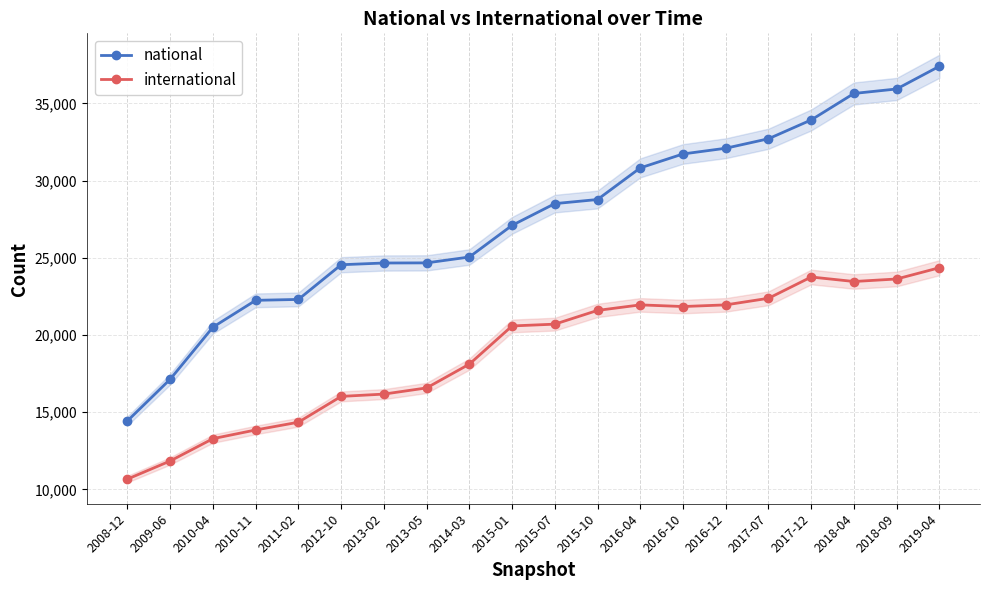

Which has a higher value, 2015-07 or 2016-12?

2016-12